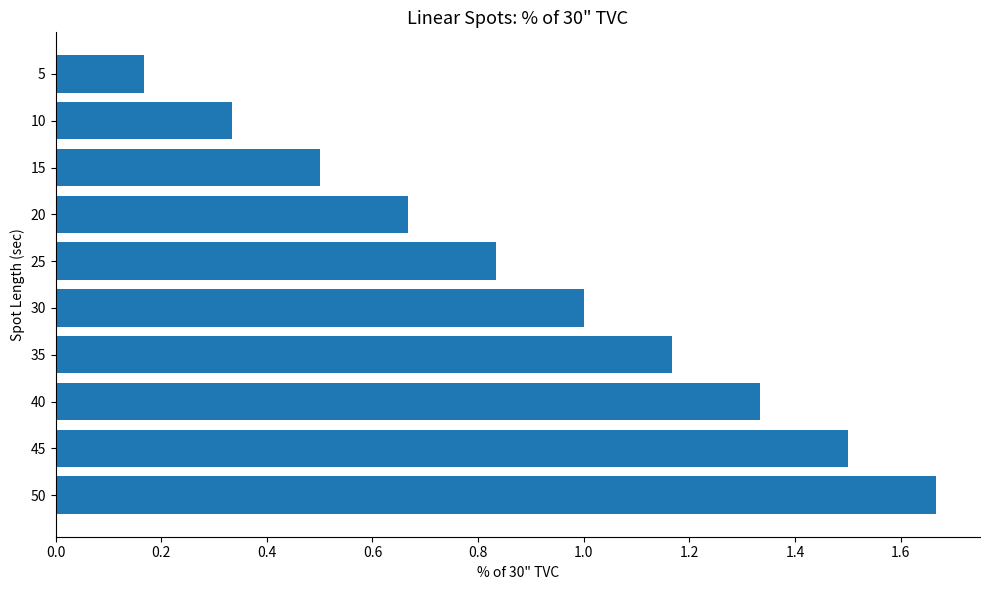

List the labels in order of value, smallest first.

5, 10, 15, 20, 25, 30, 35, 40, 45, 50